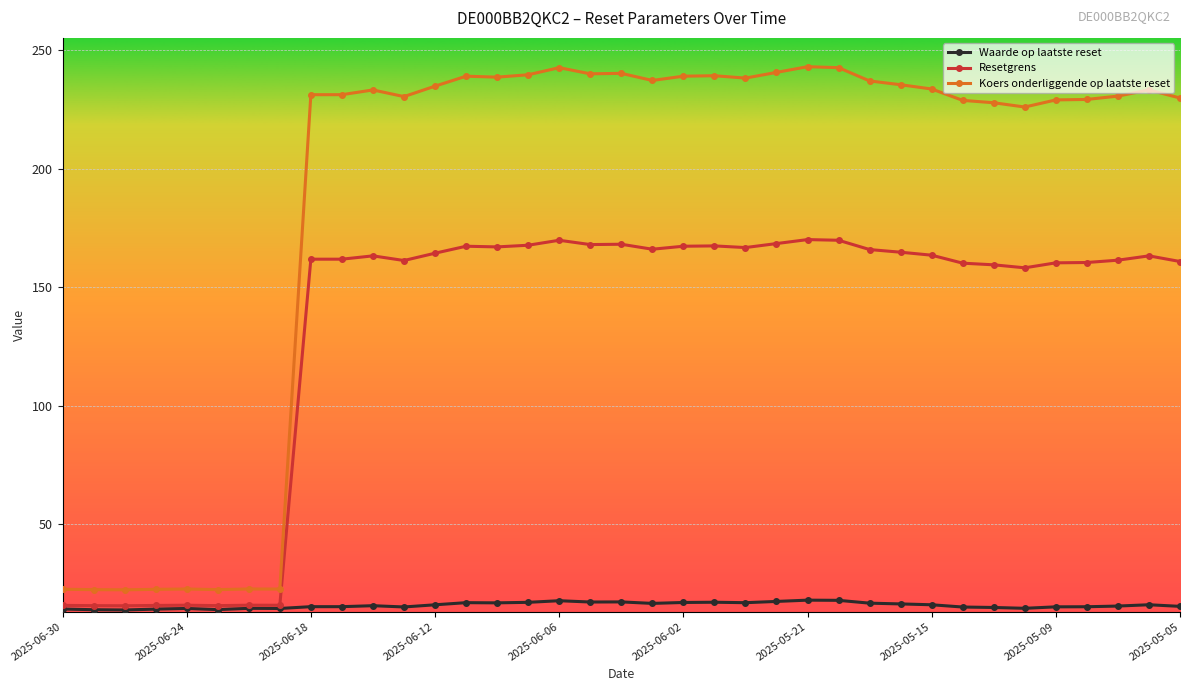

Rank the series by their maximum value, from highest to lowest.

Koers onderliggende op laatste reset, Resetgrens, Waarde op laatste reset